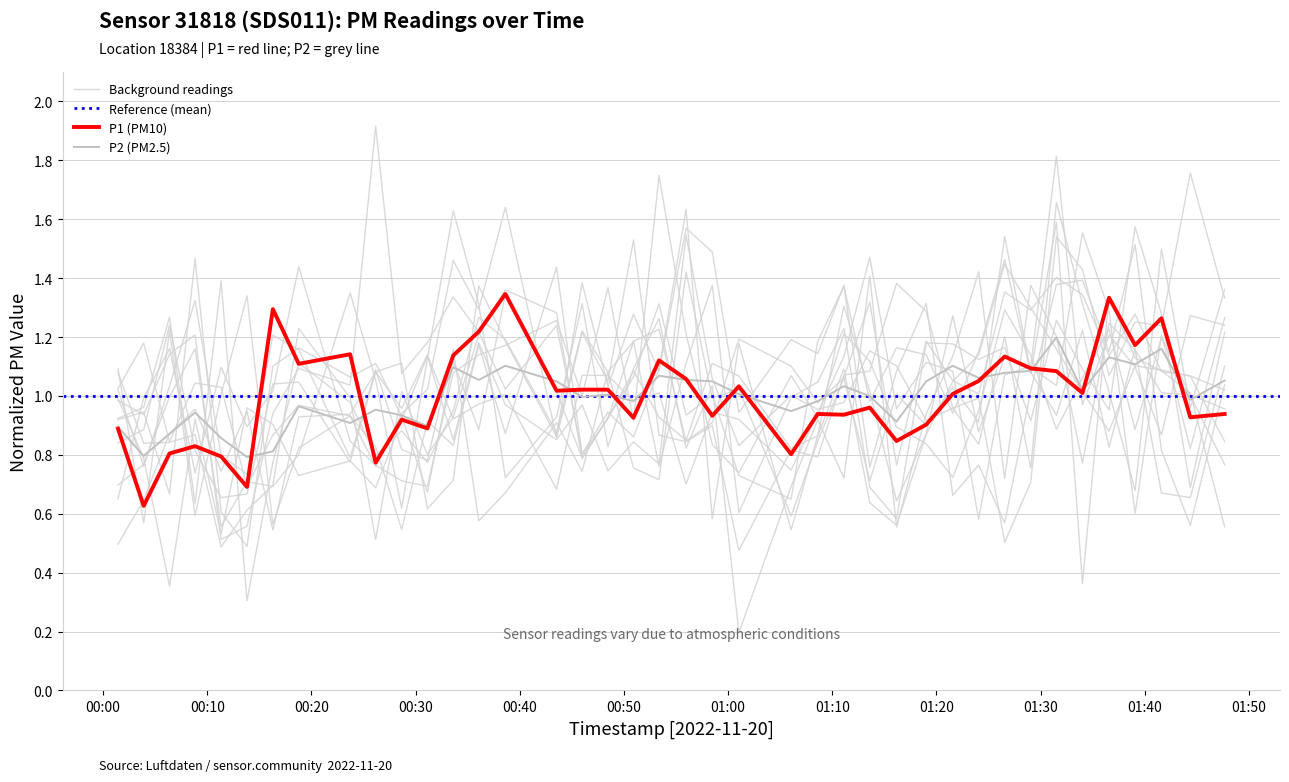

What is the difference between the maximum and minimum values in the P1 series?

0.7